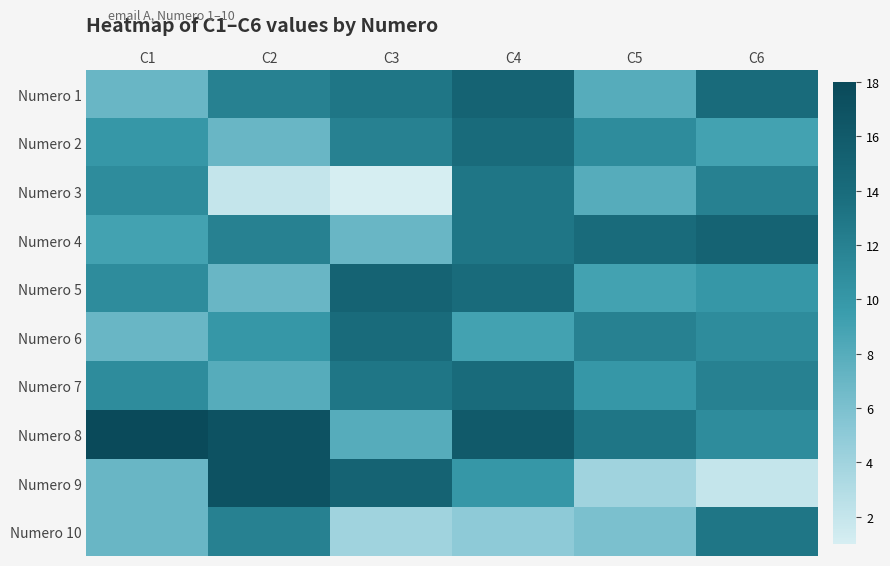

What is the difference between the highest and lowest values at C3?

14